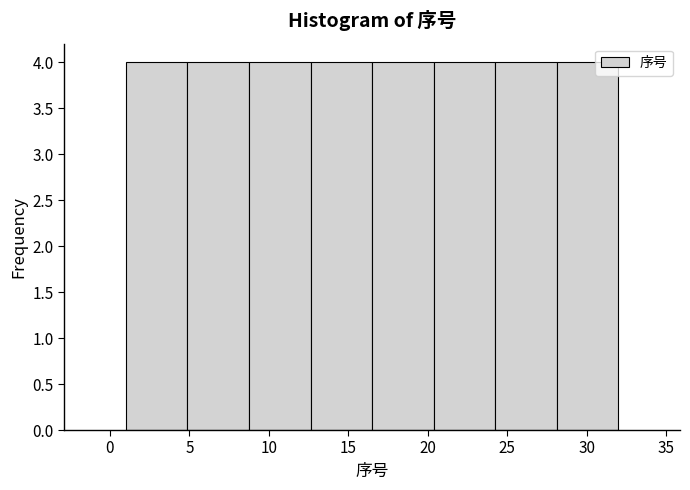

How tall is the bar that spans 5.0 to 9.0 on the x-axis? Neither the bar edges nor the heights are printed on the chart, so give them approximately, as read against the axes.

4